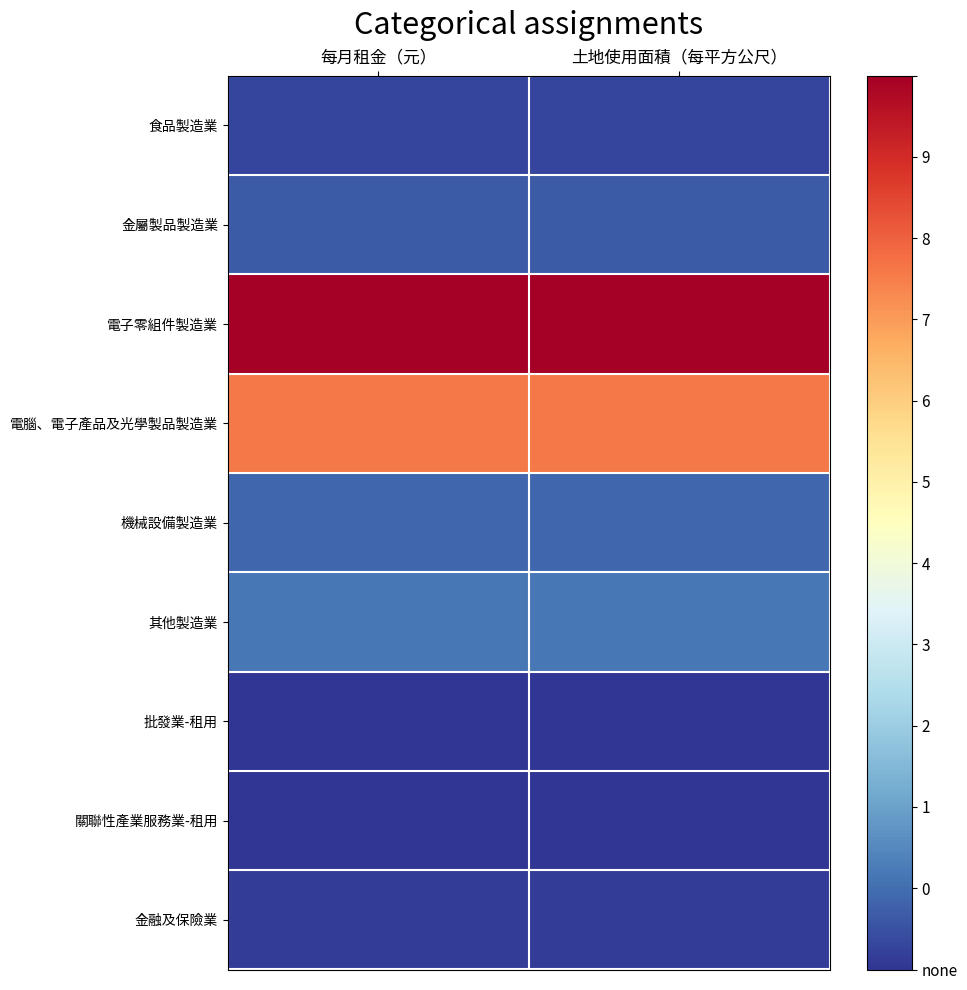

Reading right to left, what are all the values shown in this chart?

食品製造業: 土地使用面積（每平方公尺）=0.0	每月租金（元）=0.0
金屬製品製造業: 土地使用面積（每平方公尺）=0.1	每月租金（元）=0.1
電子零組件製造業: 土地使用面積（每平方公尺）=1.0	每月租金（元）=1.0
電腦、電子產品及光學製品製造業: 土地使用面積（每平方公尺）=0.8	每月租金（元）=0.8
機械設備製造業: 土地使用面積（每平方公尺）=0.1	每月租金（元）=0.1
其他製造業: 土地使用面積（每平方公尺）=0.1	每月租金（元）=0.1
批發業-租用: 土地使用面積（每平方公尺）=0.0	每月租金（元）=0.0
關聯性產業服務業-租用: 土地使用面積（每平方公尺）=0.0	每月租金（元）=0.0
金融及保險業: 土地使用面積（每平方公尺）=0.0	每月租金（元）=0.0